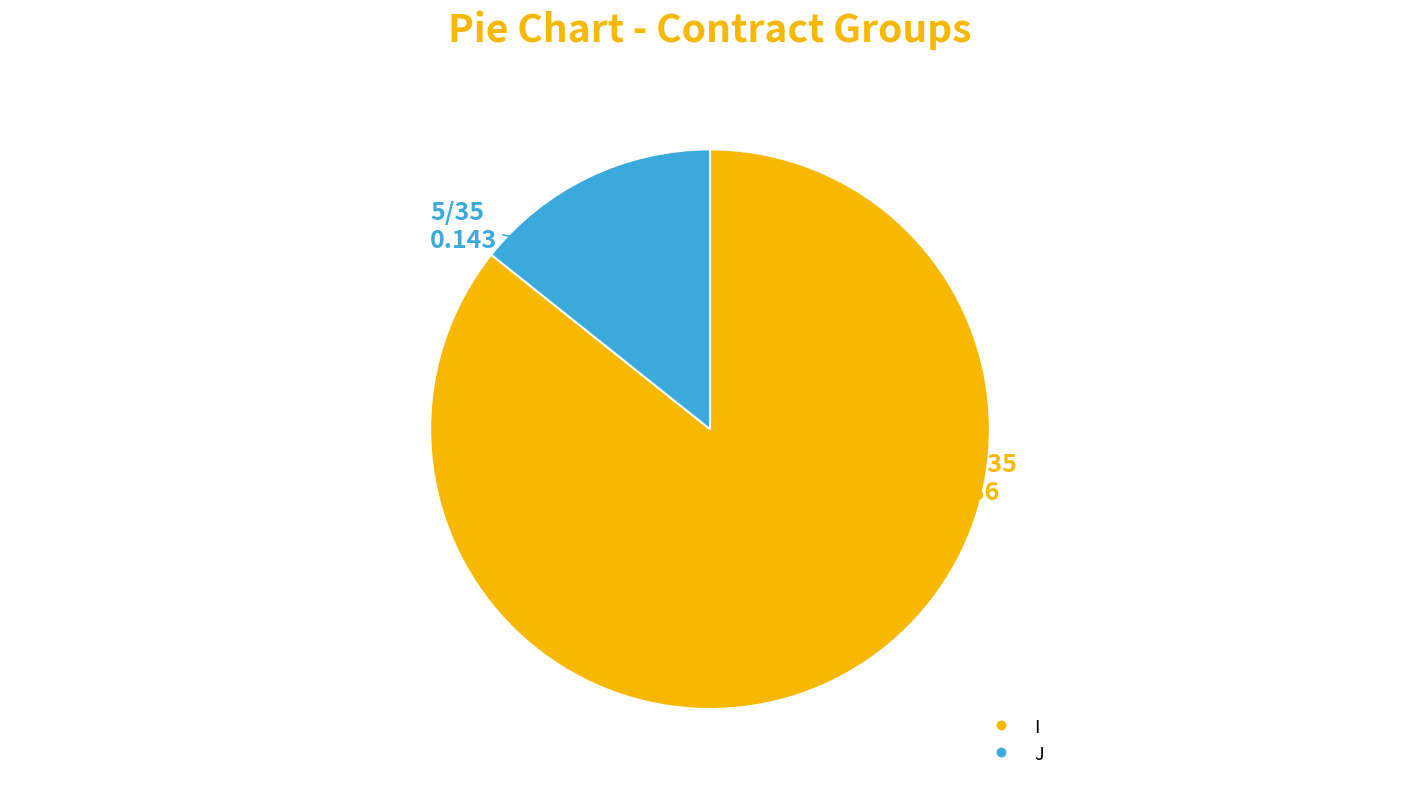

How many slices are in this pie chart?

2